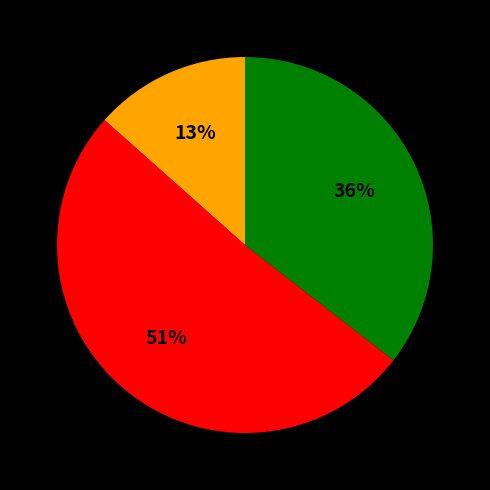

To the nearest percent, what is the average slice percentage?

33%